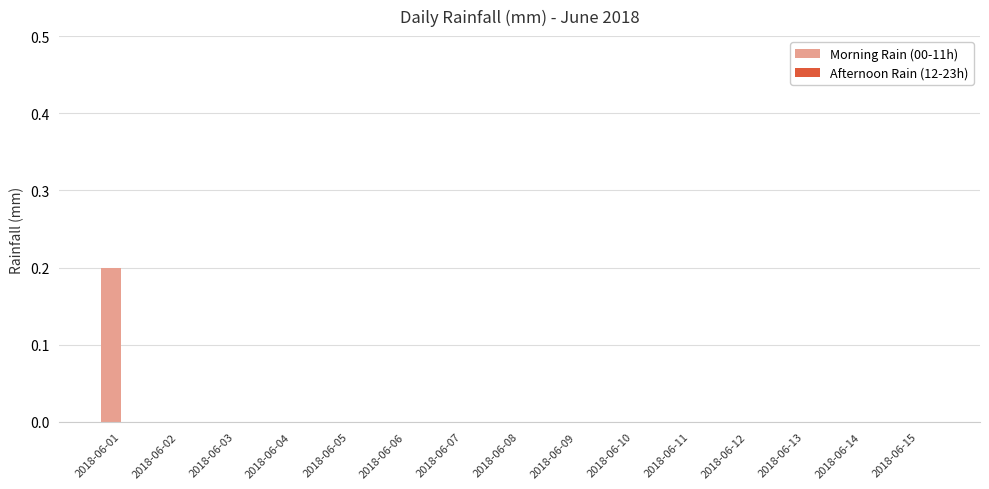

At which category does the chart reach its peak across all series?

2018-06-01